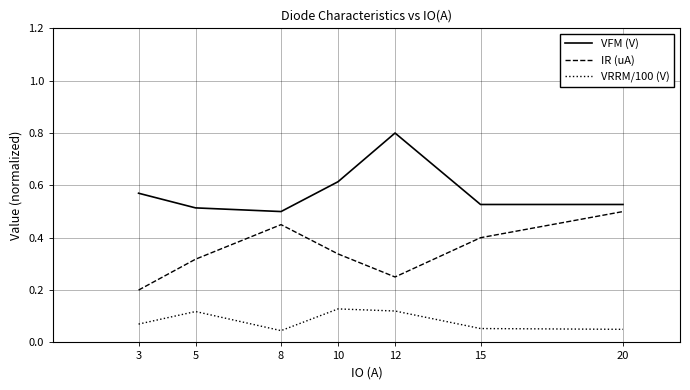

At which category is the sum across all series the highest?

12